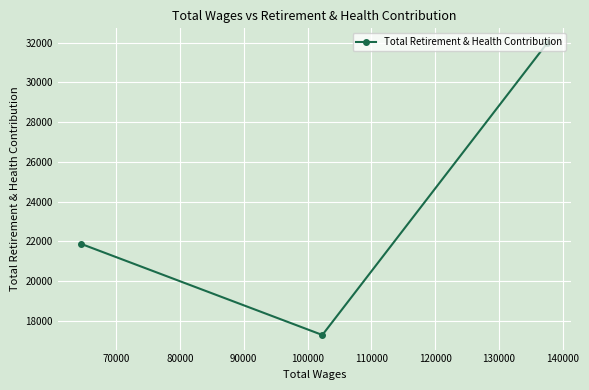

What is the sum of all values?

71154